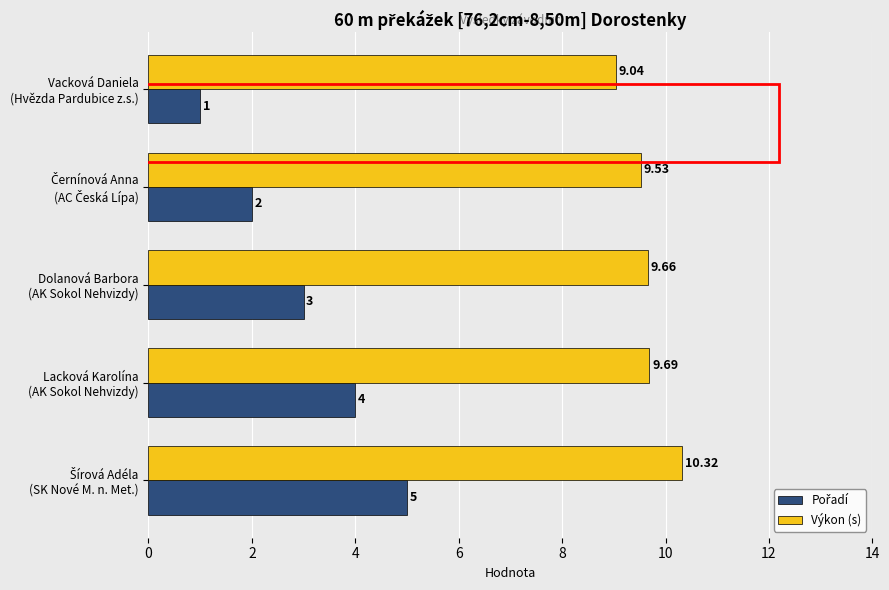

Which series has the largest total across all categories?

Výkon (s)